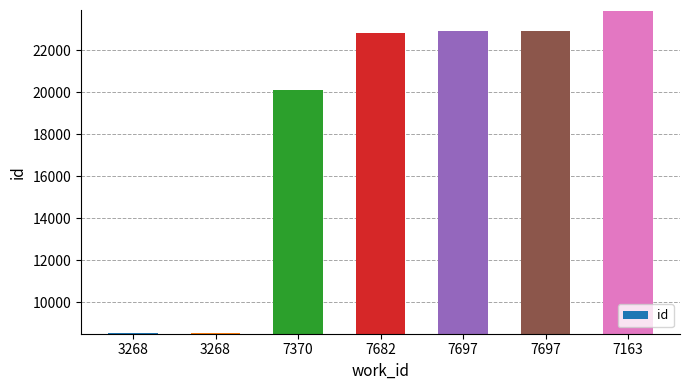

Does the chart contain any negative values?

No